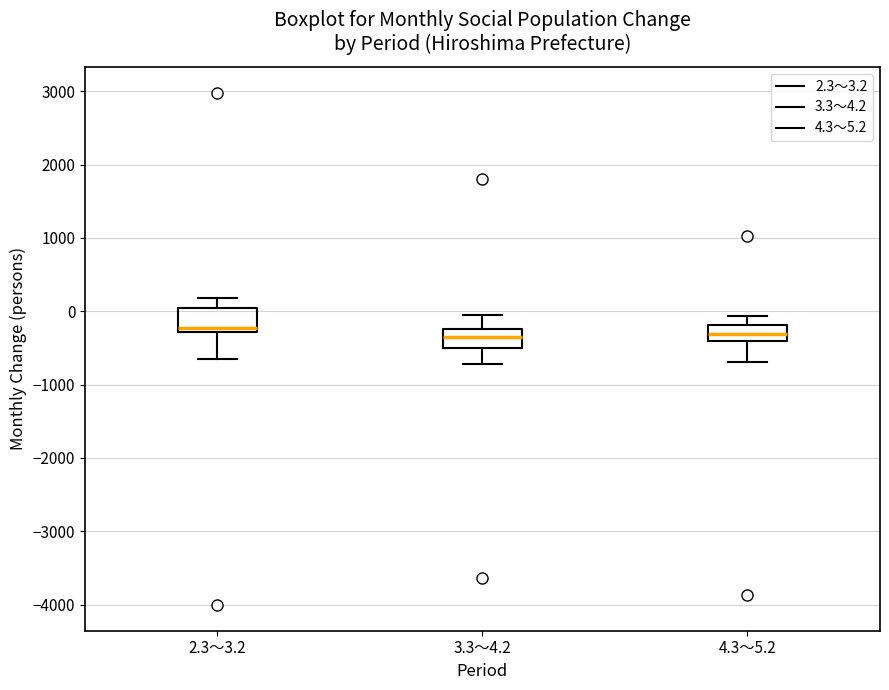

Reading left to right, read every box against the y-axis: the position of its median line, the range the box covers, and the ends of its whiskers. The values are not printed on the chart, so give them approximately, as read against the axis.

2.3～3.2: median -200, box -300 to 0, whiskers -600 to 200
3.3～4.2: median -300, box -500 to -200, whiskers -700 to -100
4.3～5.2: median -300, box -400 to -200, whiskers -700 to -100